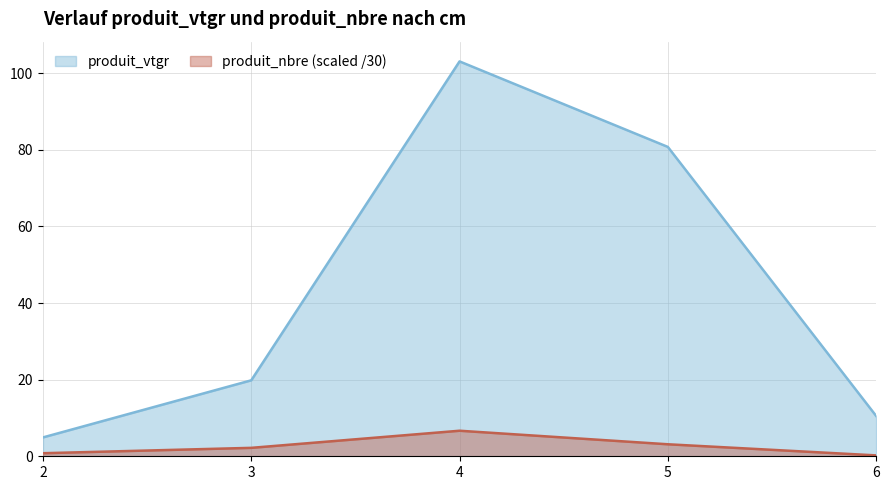

At which category is the sum across all series the highest?

4